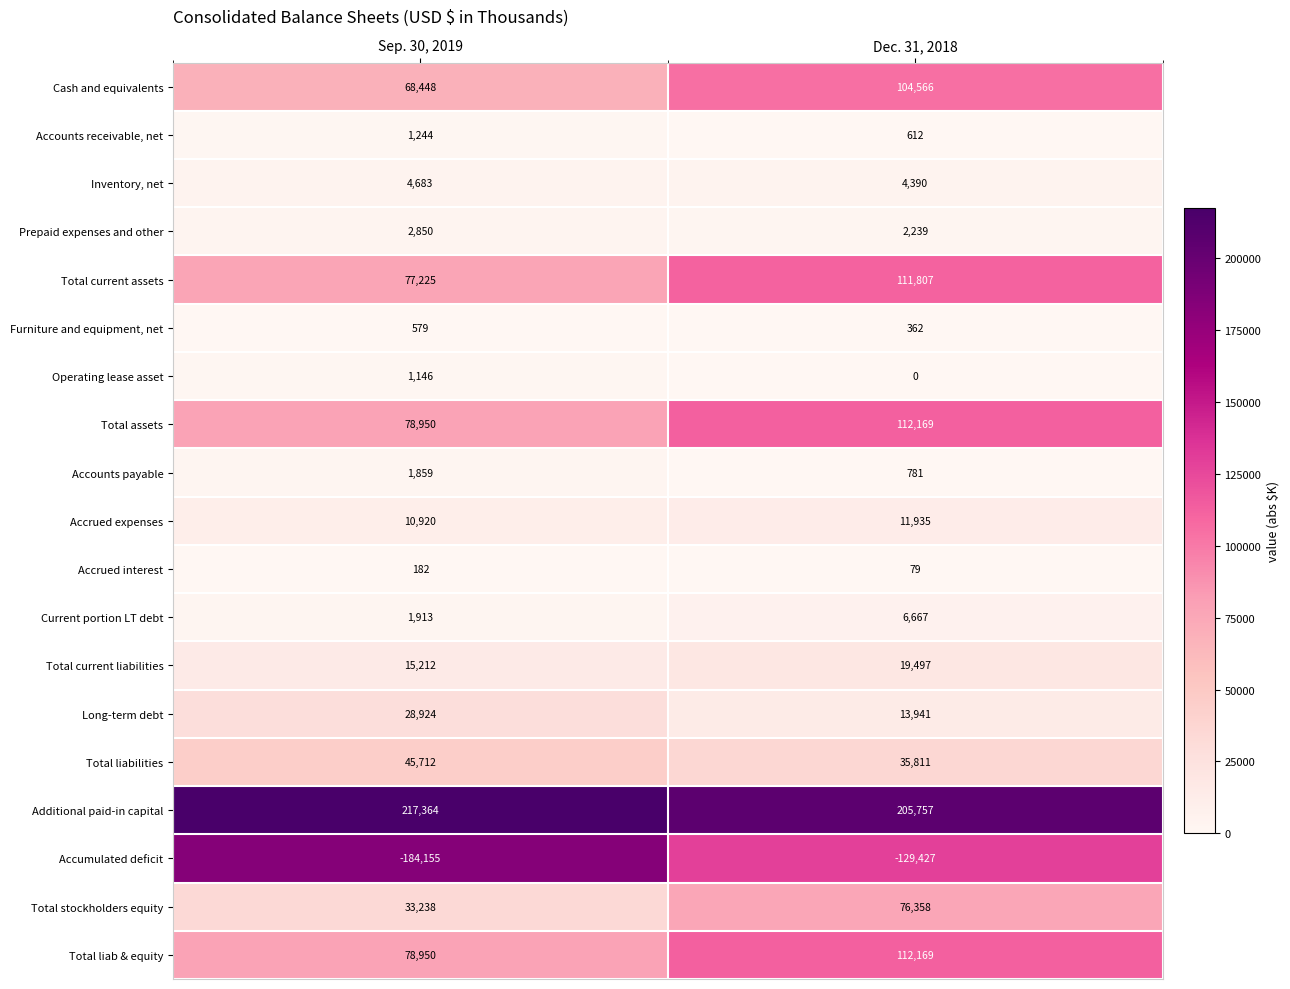

Which series has the largest range (max minus min)?

Accumulated deficit